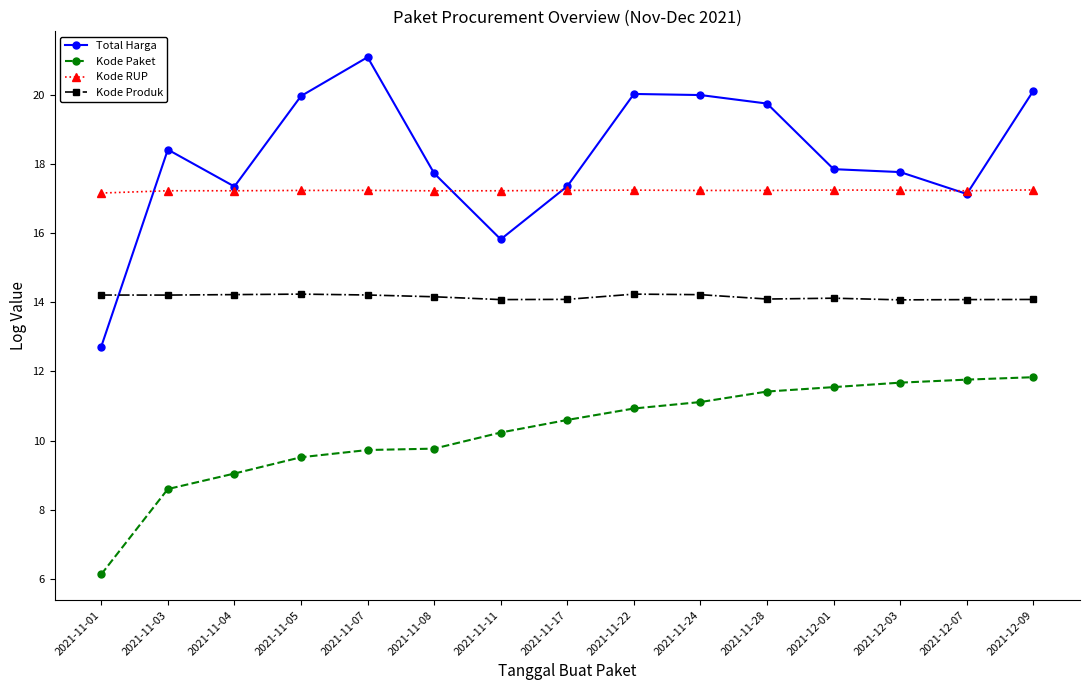

Read the Kode Produk value at 2021-11-22.

14.2